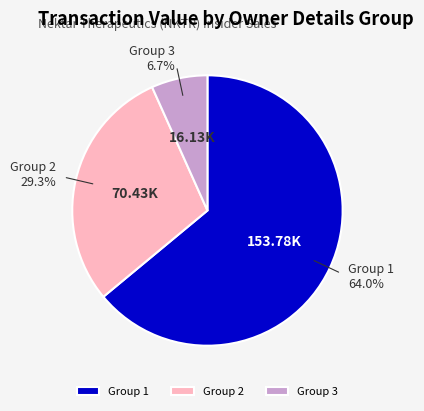

Do Group 1 and Group 3 together represent more than half of the pie?

Yes